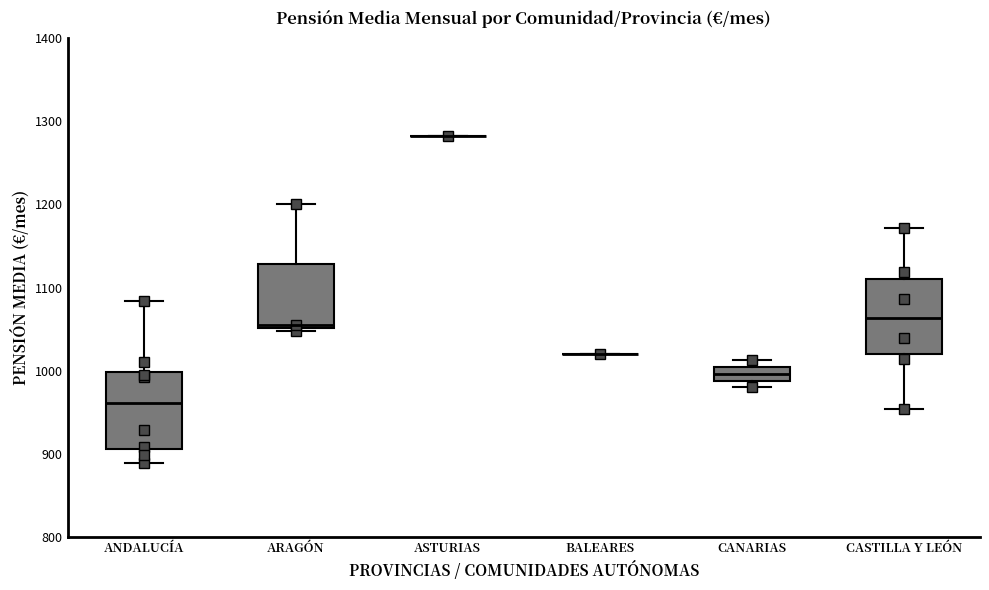

Reading left to right, transcribe this box plot: for each box, give where its median line is, the range the box spans, and where its two whiskers end, as read against the y-axis. The values are not printed on the chart, so give them approximately, as read against the axis.

ANDALUCÍA: median 960, box 910 to 1000, whiskers 890 to 1080
ARAGÓN: median 1060, box 1050 to 1130, whiskers 1050 (just below the box's lower edge) to 1200
ASTURIAS: box collapsed to a line at 1280, whiskers 1280 to 1280
BALEARES: box collapsed to a line at 1020, whiskers 1020 to 1020
CANARIAS: median 1000 (inside the box), box 990 to 1000, whiskers 980 to 1010
CASTILLA Y LEÓN: median 1060, box 1020 to 1110, whiskers 950 to 1170